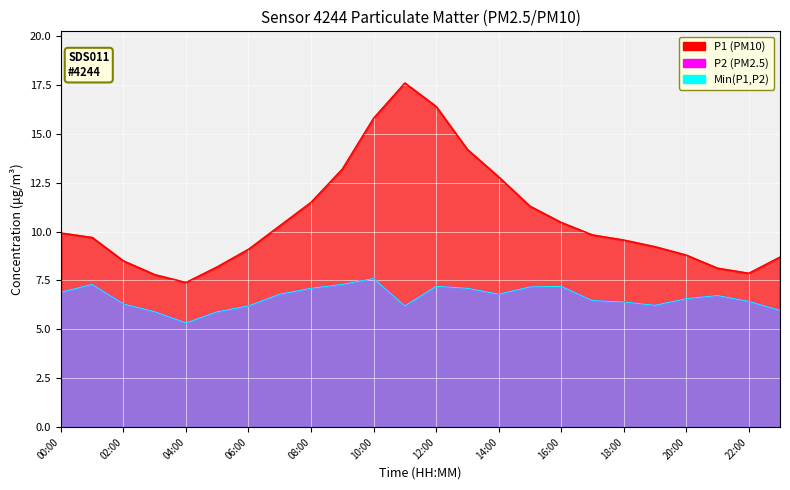

What is the difference between the maximum and minimum values in the P1 series?

10.2